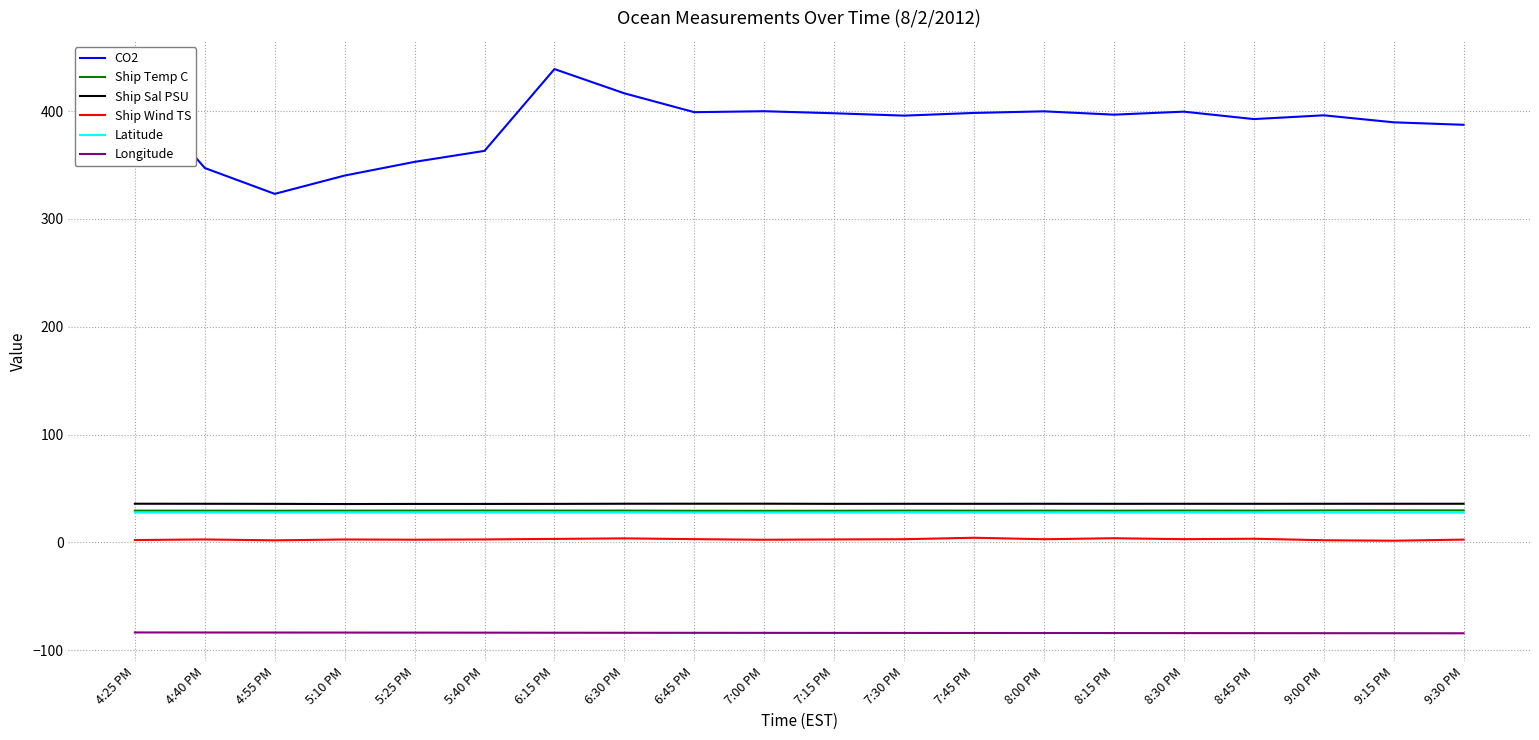

Is it true that Latitude equals 27.6 at 7:15 PM?

True